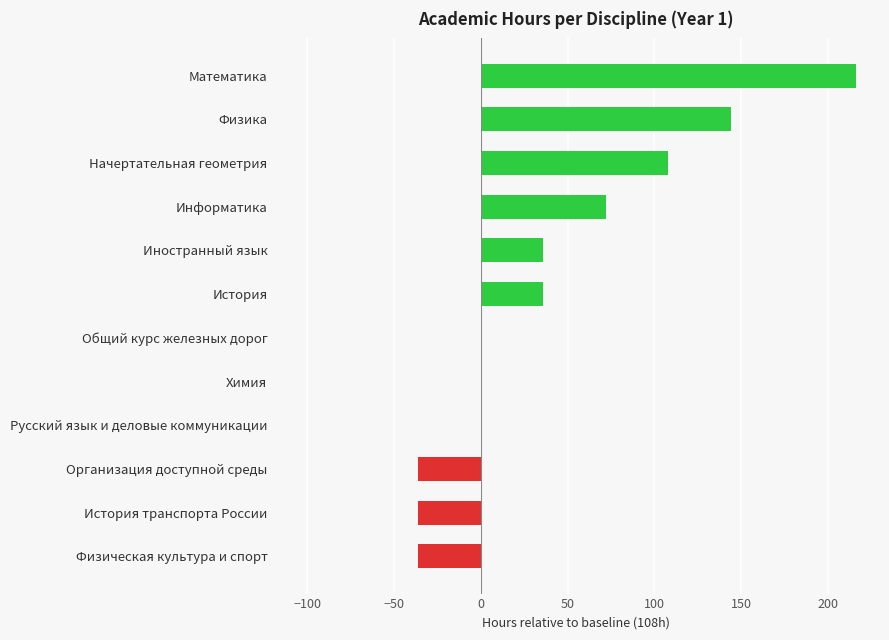

Are the bars horizontal?

Yes